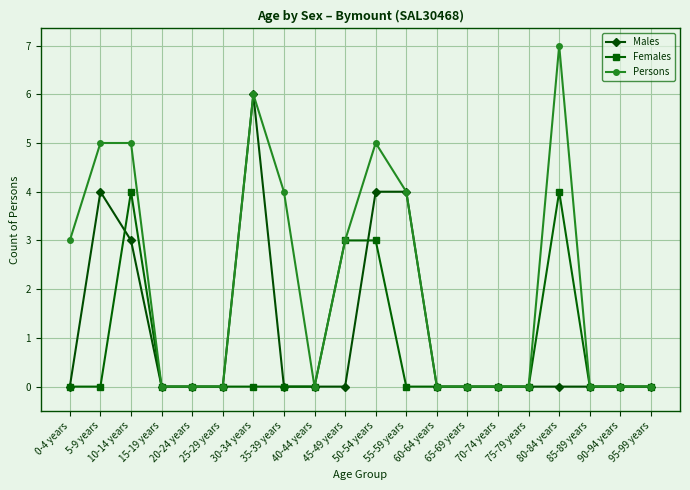

How many categories are shown in the chart?

20